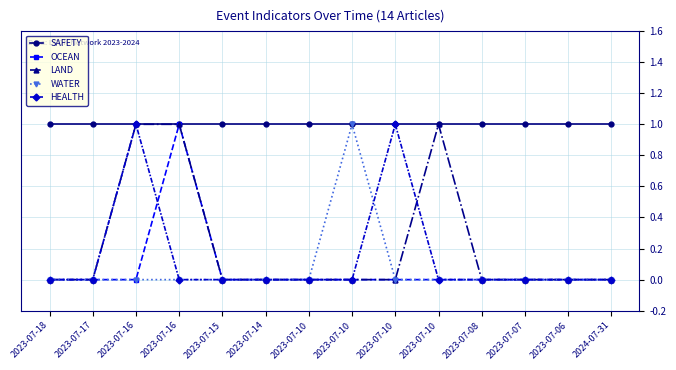

Reading left to right, list all the values displayed in this chart.

SAFETY: 2023-07-18=1	2023-07-17=1	2023-07-16=1	2023-07-16=1	2023-07-15=1	2023-07-14=1	2023-07-10=1	2023-07-10=1	2023-07-10=1	2023-07-10=1	2023-07-08=1	2023-07-07=1	2023-07-06=1	2024-07-31=1
OCEAN: 2023-07-18=0	2023-07-17=0	2023-07-16=0	2023-07-16=1	2023-07-15=0	2023-07-14=0	2023-07-10=0	2023-07-10=0	2023-07-10=0	2023-07-10=0	2023-07-08=0	2023-07-07=0	2023-07-06=0	2024-07-31=0
LAND: 2023-07-18=0	2023-07-17=0	2023-07-16=1	2023-07-16=1	2023-07-15=0	2023-07-14=0	2023-07-10=0	2023-07-10=0	2023-07-10=0	2023-07-10=1	2023-07-08=0	2023-07-07=0	2023-07-06=0	2024-07-31=0
WATER: 2023-07-18=0	2023-07-17=0	2023-07-16=0	2023-07-16=0	2023-07-15=0	2023-07-14=0	2023-07-10=0	2023-07-10=1	2023-07-10=0	2023-07-10=0	2023-07-08=0	2023-07-07=0	2023-07-06=0	2024-07-31=0
HEALTH: 2023-07-18=0	2023-07-17=0	2023-07-16=1	2023-07-16=0	2023-07-15=0	2023-07-14=0	2023-07-10=0	2023-07-10=0	2023-07-10=1	2023-07-10=0	2023-07-08=0	2023-07-07=0	2023-07-06=0	2024-07-31=0